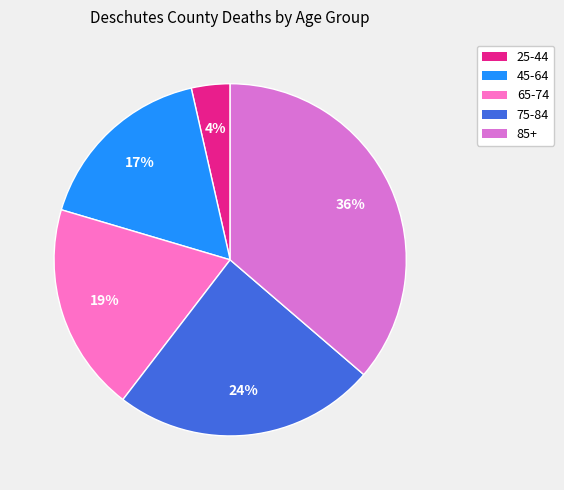

Between 65-74 and 75-84, which is larger?

75-84